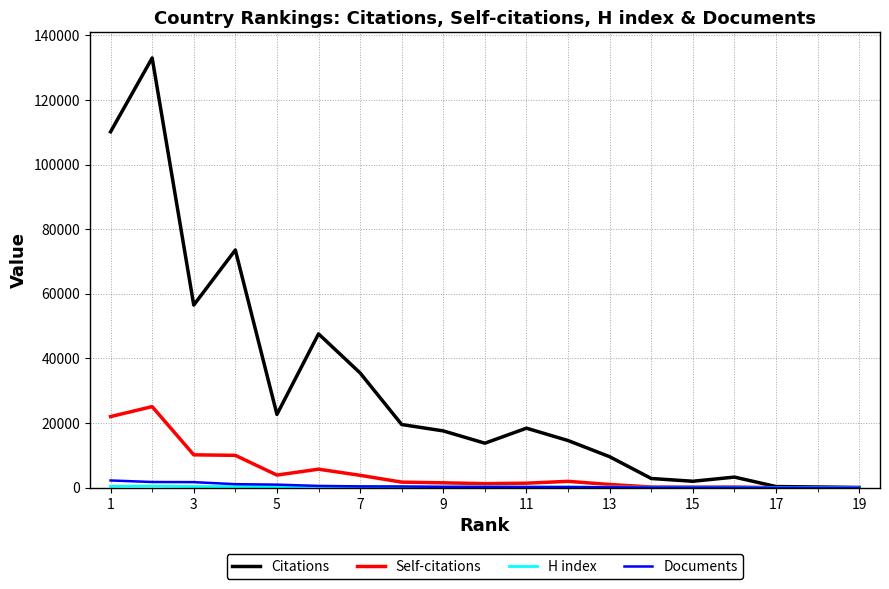

What is the spread (max minus min) of values at 19?

75